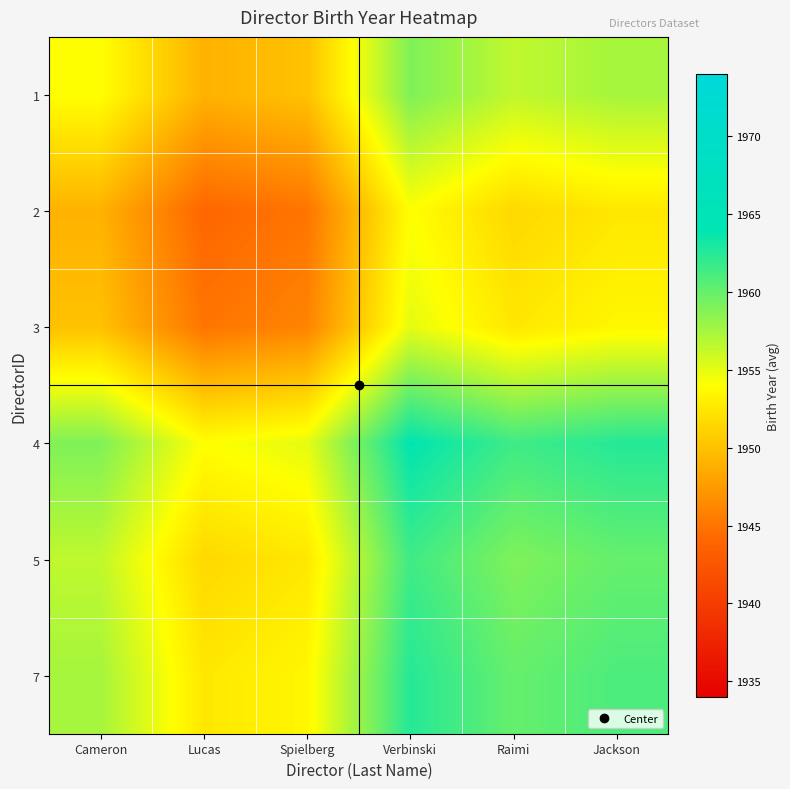

At how many categories does at least one series exceed 1950?

6